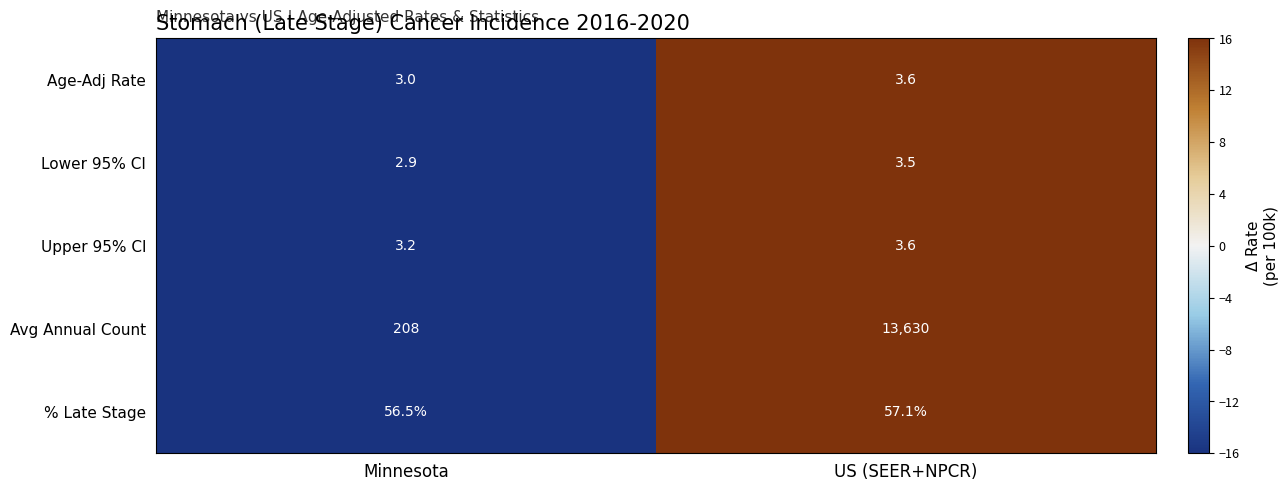

What is the lowest value of the Avg Annual Count series?

208.0